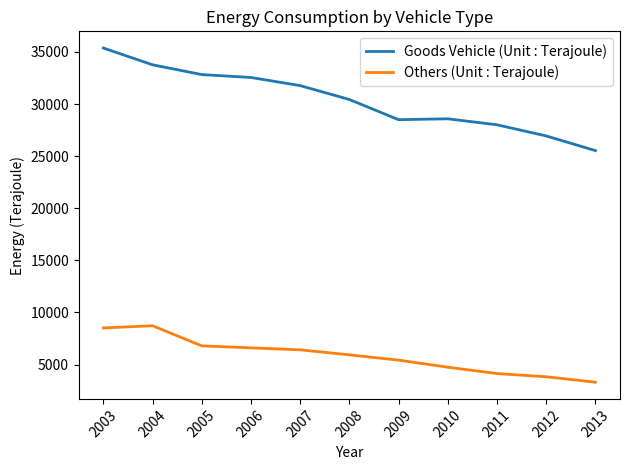

True or false: Goods Vehicle (Unit : Terajoule) and Others (Unit : Terajoule) cross at least once.

False